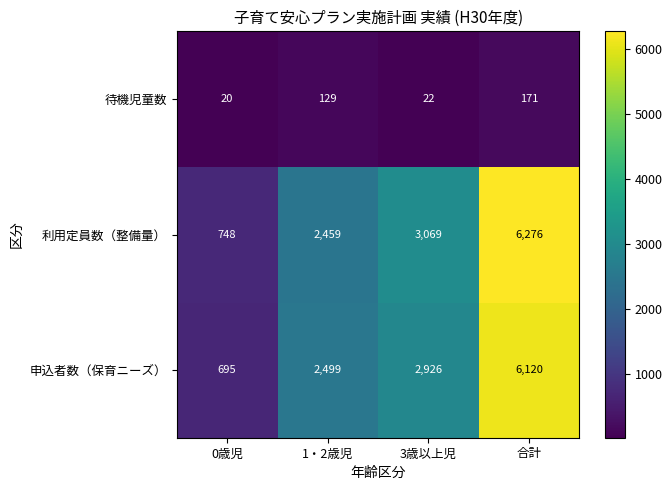

Reading right to left, extract all data points from this chart.

待機児童数: 合計=171	3歳以上児=22	1・2歳児=129	0歳児=20
利用定員数（整備量）: 合計=6276	3歳以上児=3069	1・2歳児=2459	0歳児=748
申込者数（保育ニーズ）: 合計=6120	3歳以上児=2926	1・2歳児=2499	0歳児=695